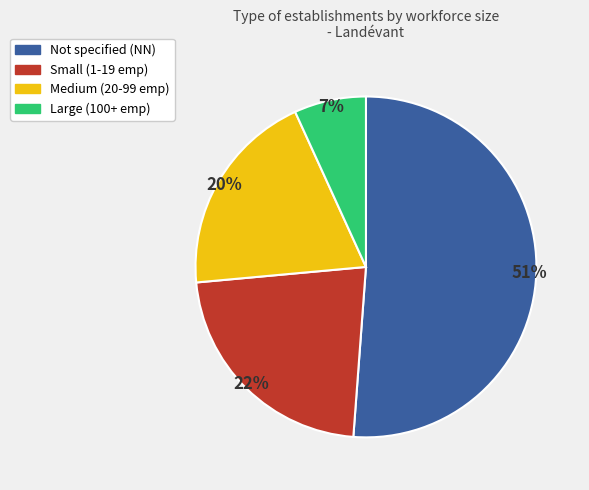

To the nearest percent, what is the difference between the largest and smallest slice percentages?

44%